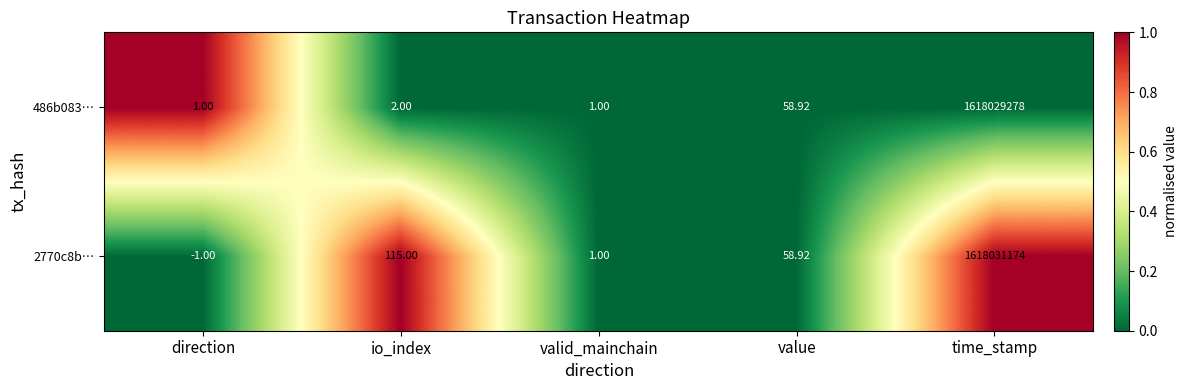

Rank the categories by 2770c8b… value from highest to lowest.

time_stamp, io_index, value, valid_mainchain, direction